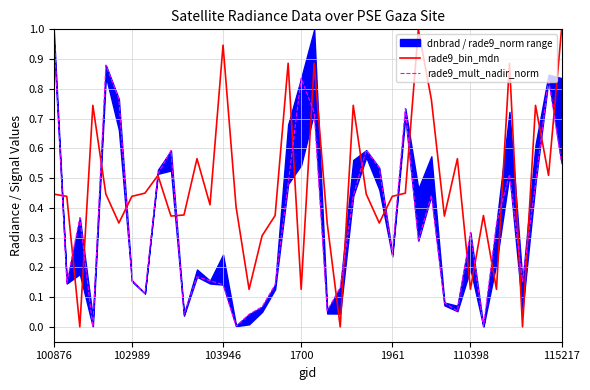

True or false: rade9_mult_nadir_norm has more than 2 interior local peaks.

True